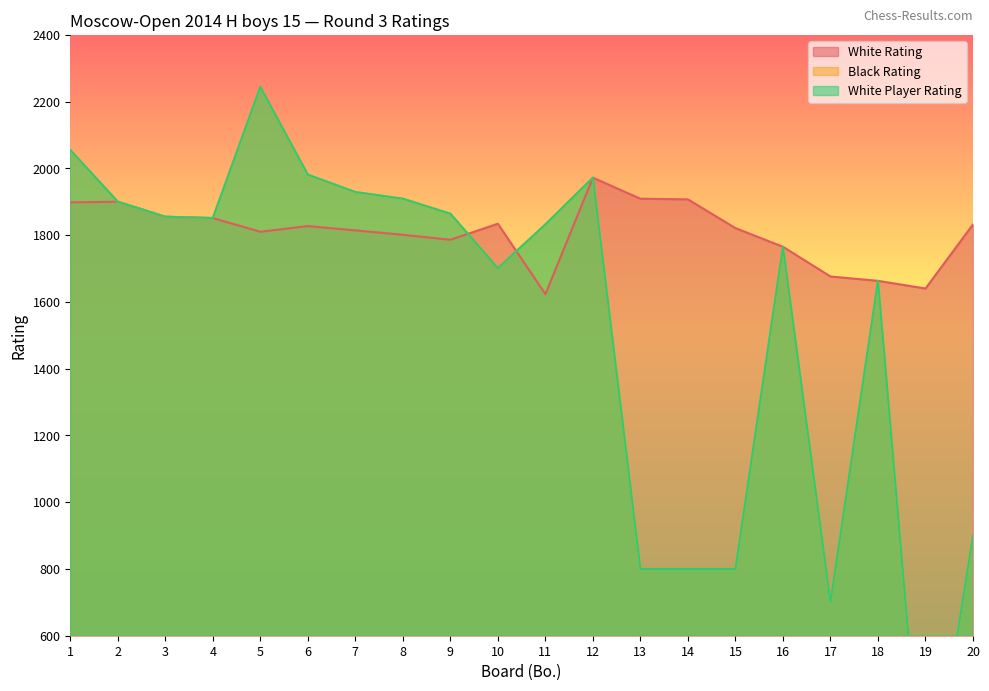

At how many categories does at least one series exceed 1201?

20